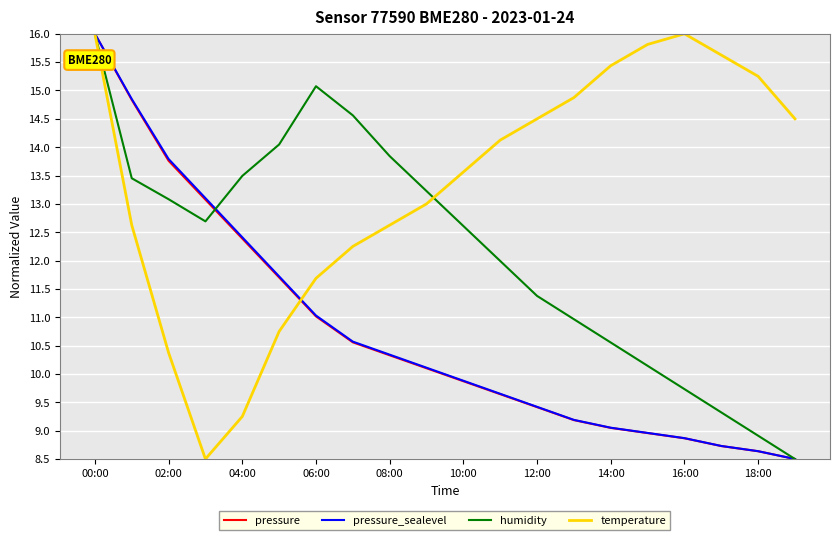

True or false: humidity has more than 0 interior local peaks.

True